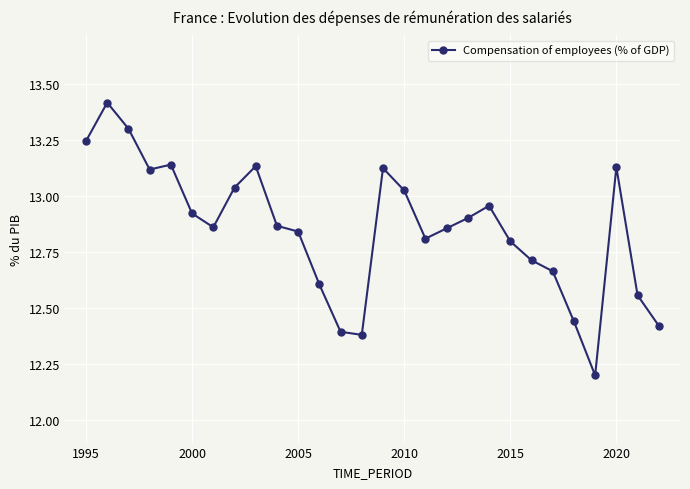

How many points are lower than both their immediate neighbors (excluding endpoints)?

5